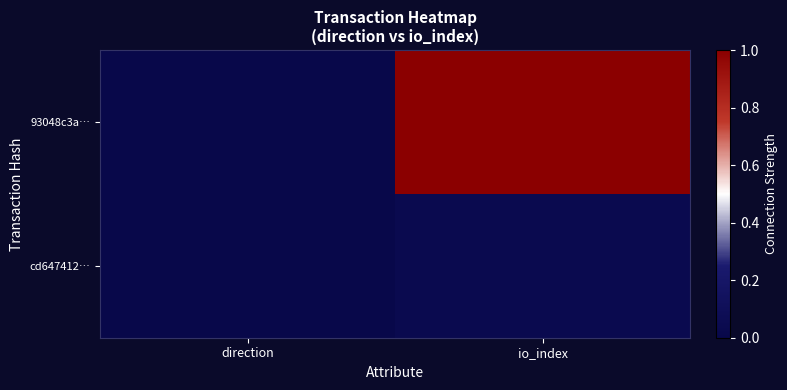

Reading left to right, extract all data points from this chart.

93048c3a…: direction=0.0	io_index=1.0
cd647412…: direction=0.0	io_index=0.0